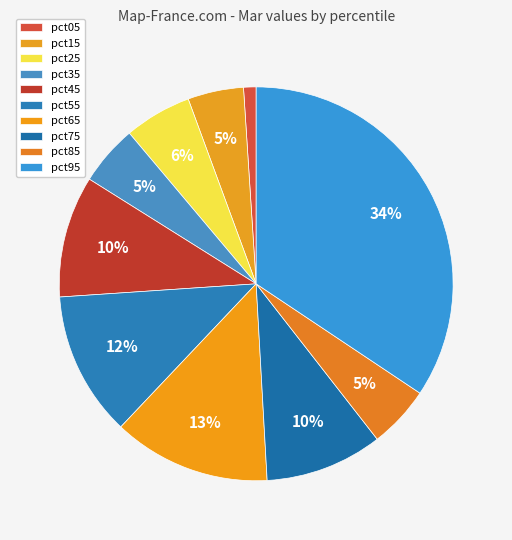

What percentage is the pct95 slice, to the nearest percent?

34%